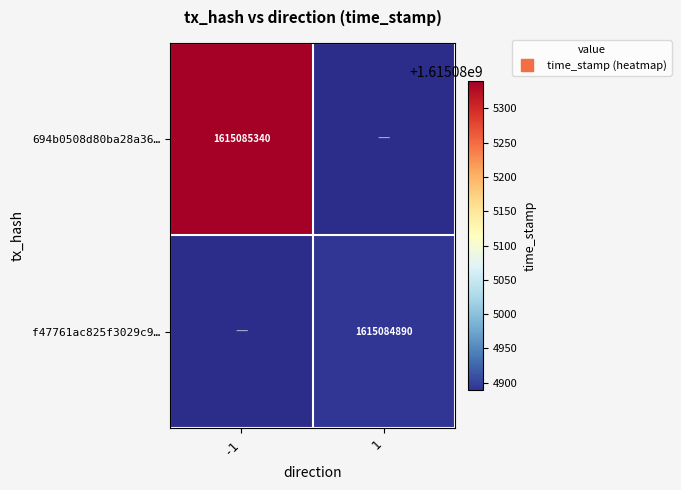

Which series has the largest range (max minus min)?

694b0508d80ba28a36…